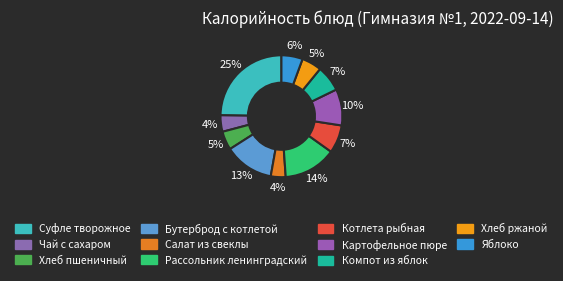

To the nearest percent, what portion does Чай с сахаром represent?

4%